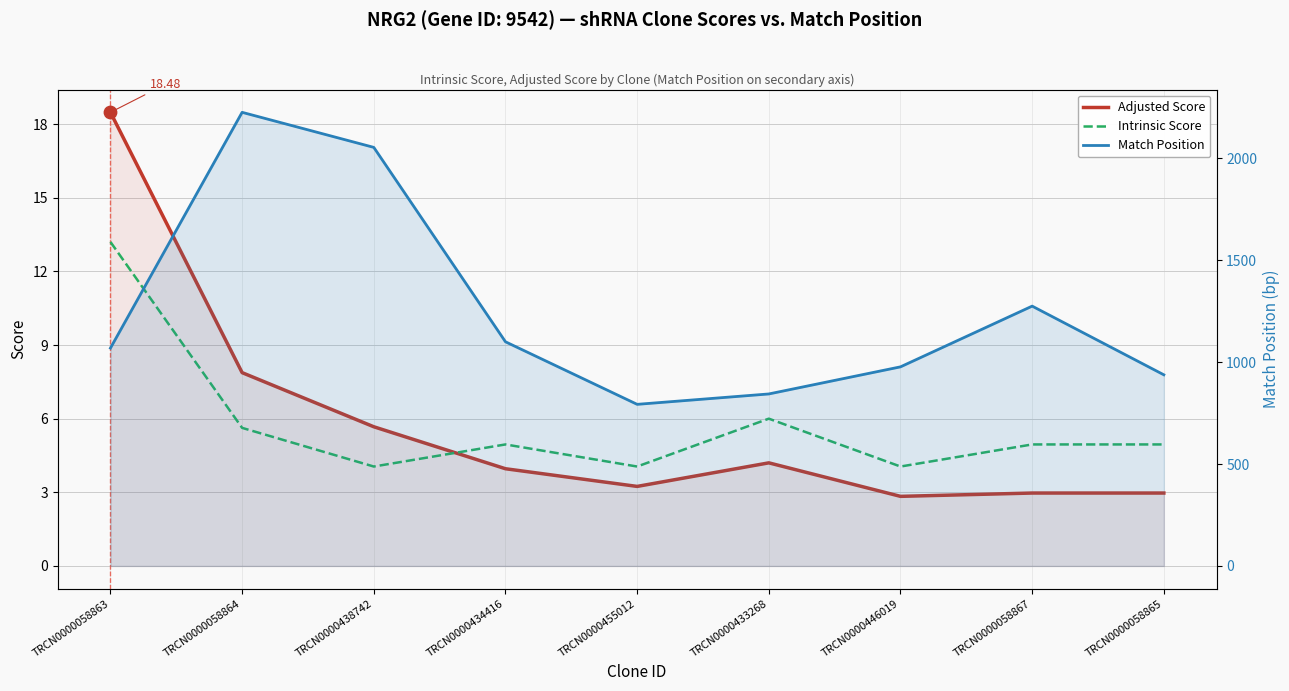

What is the total value across all series at TRCN0000058865?

945.9